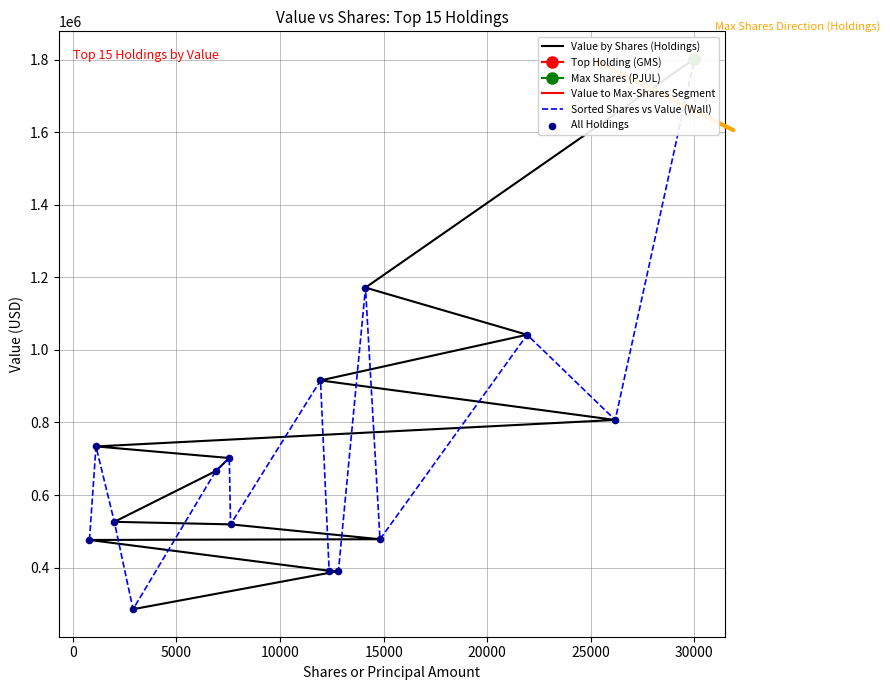

What is the change in value from GMS to PJUN?

-1325000